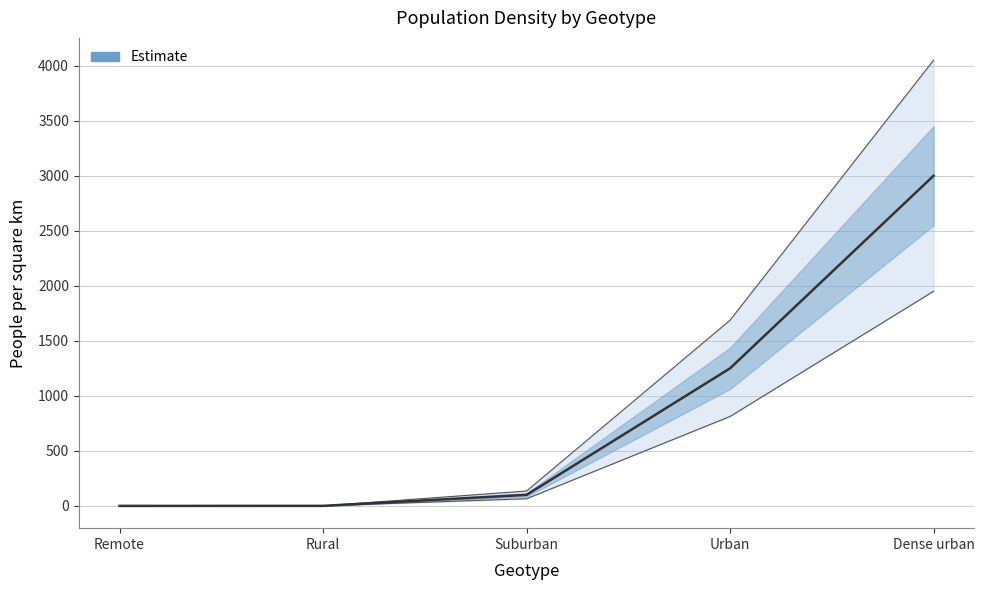

The chart shows a value of 3000.0 at Dense urban. True or false?

True